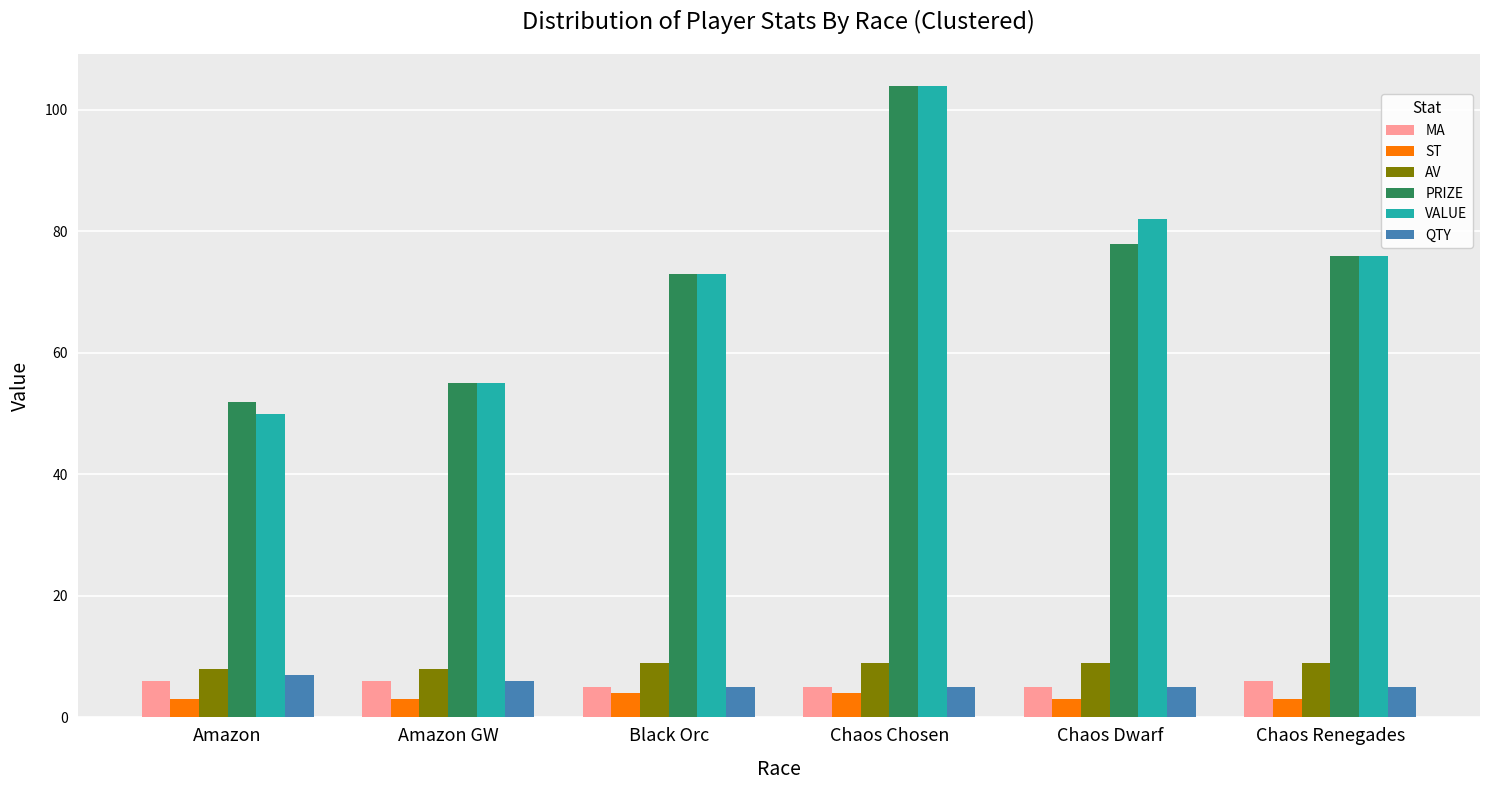

At which label does PRIZE reach its peak?

Chaos Chosen